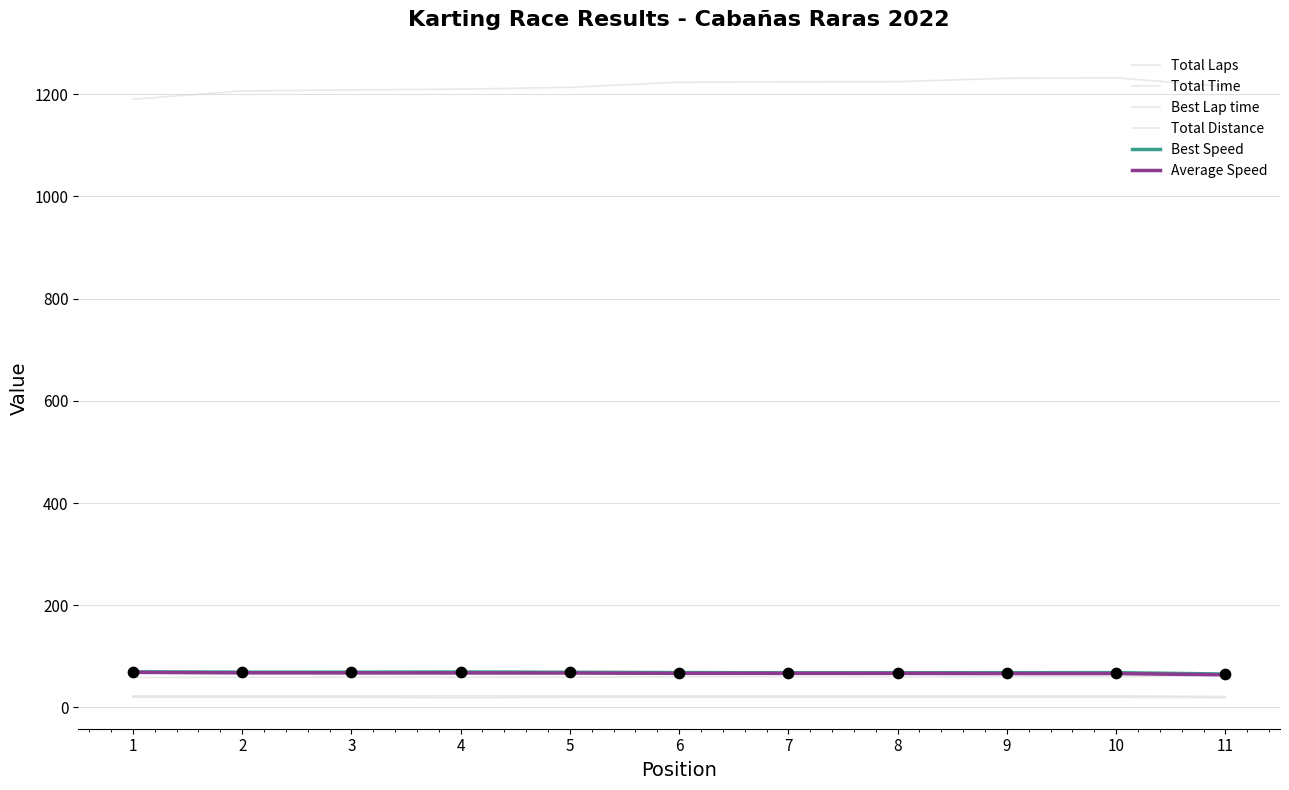

Is this an area chart (filled region under the line)?

No